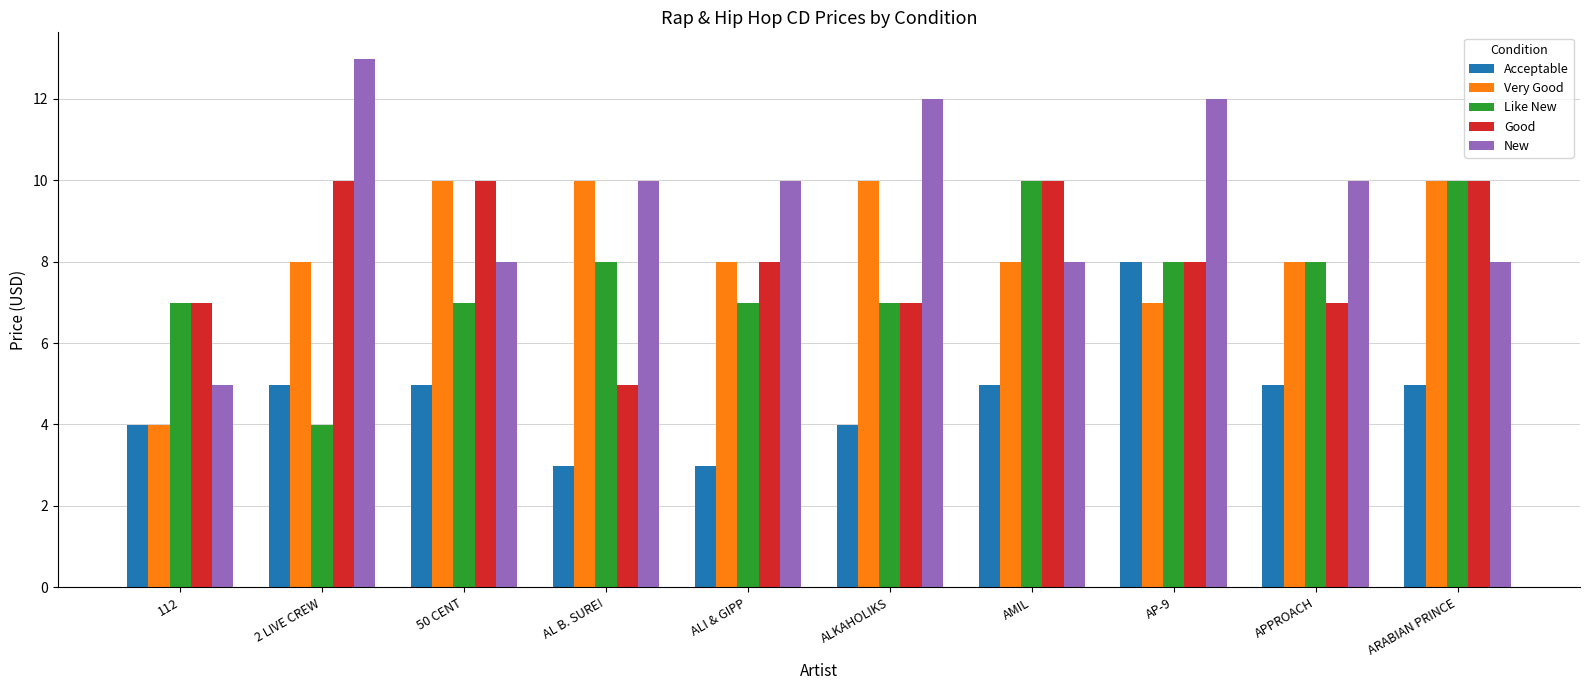

Is it true that Acceptable equals 5.0 at AMIL?

True